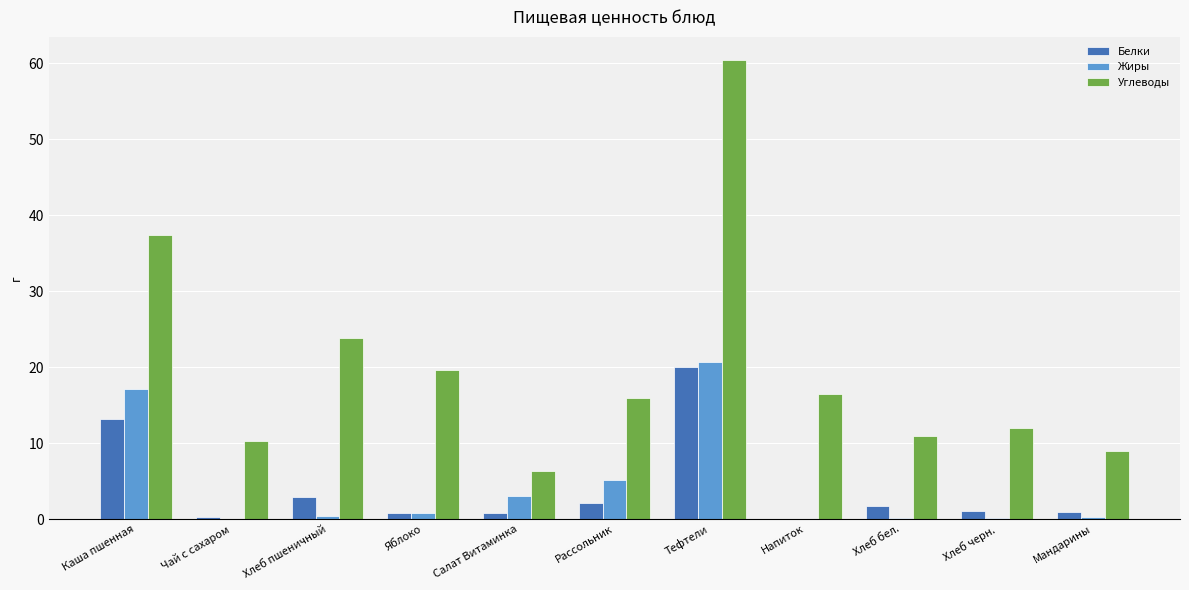

What is the highest value of the Жиры series?

20.7